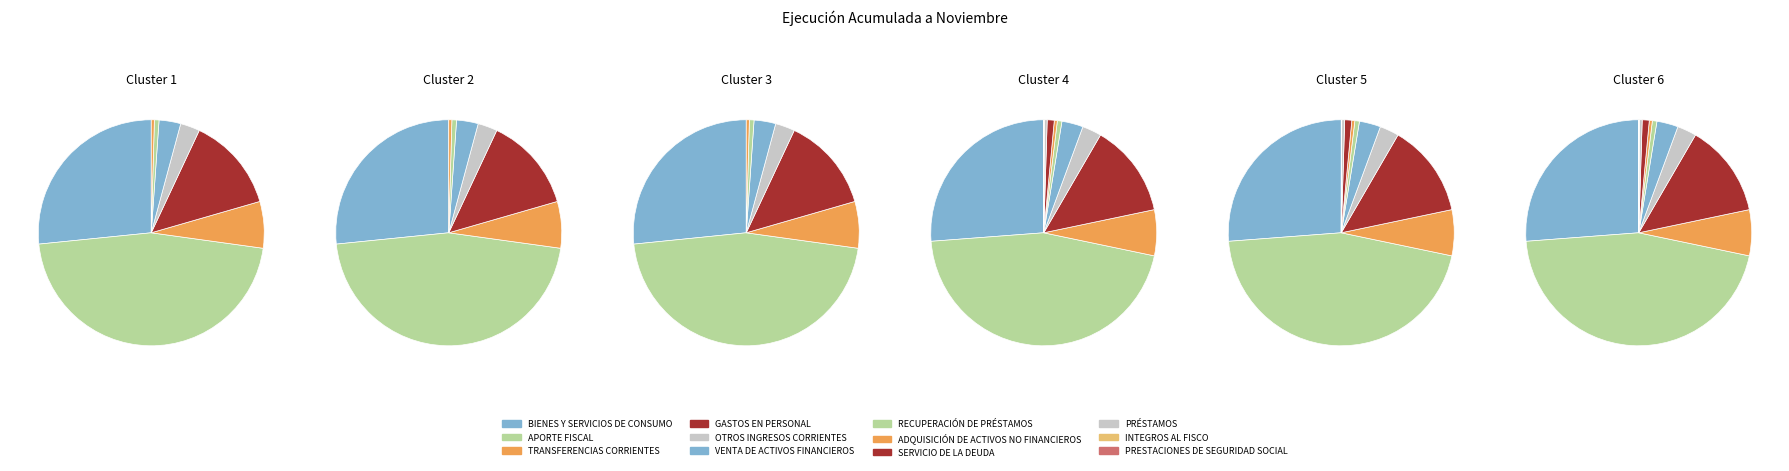

How many segments does this pie chart have?

12